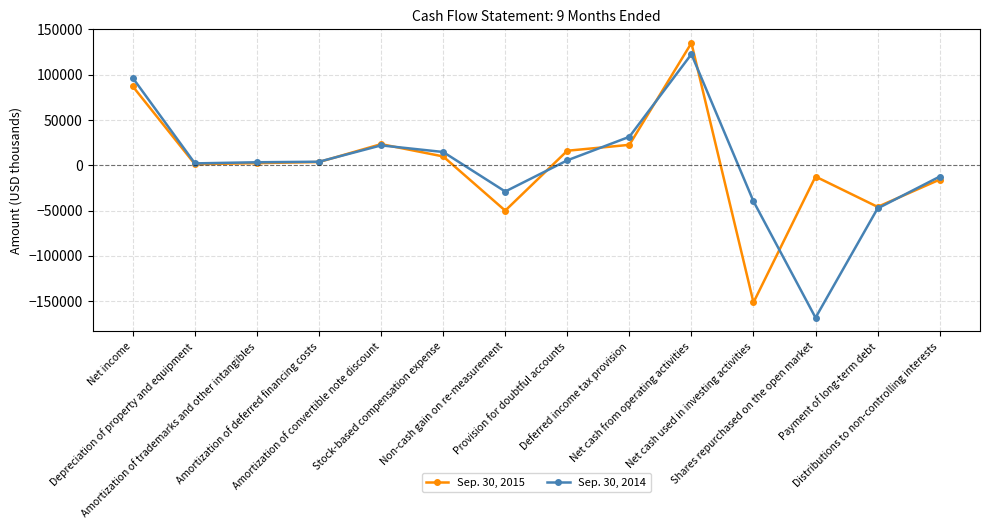

At which label does Sep. 30, 2014 first exceed 3997?

Net income